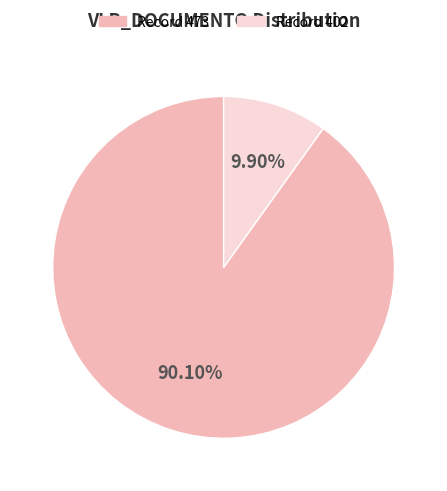

Does any single category account for the majority?

Yes